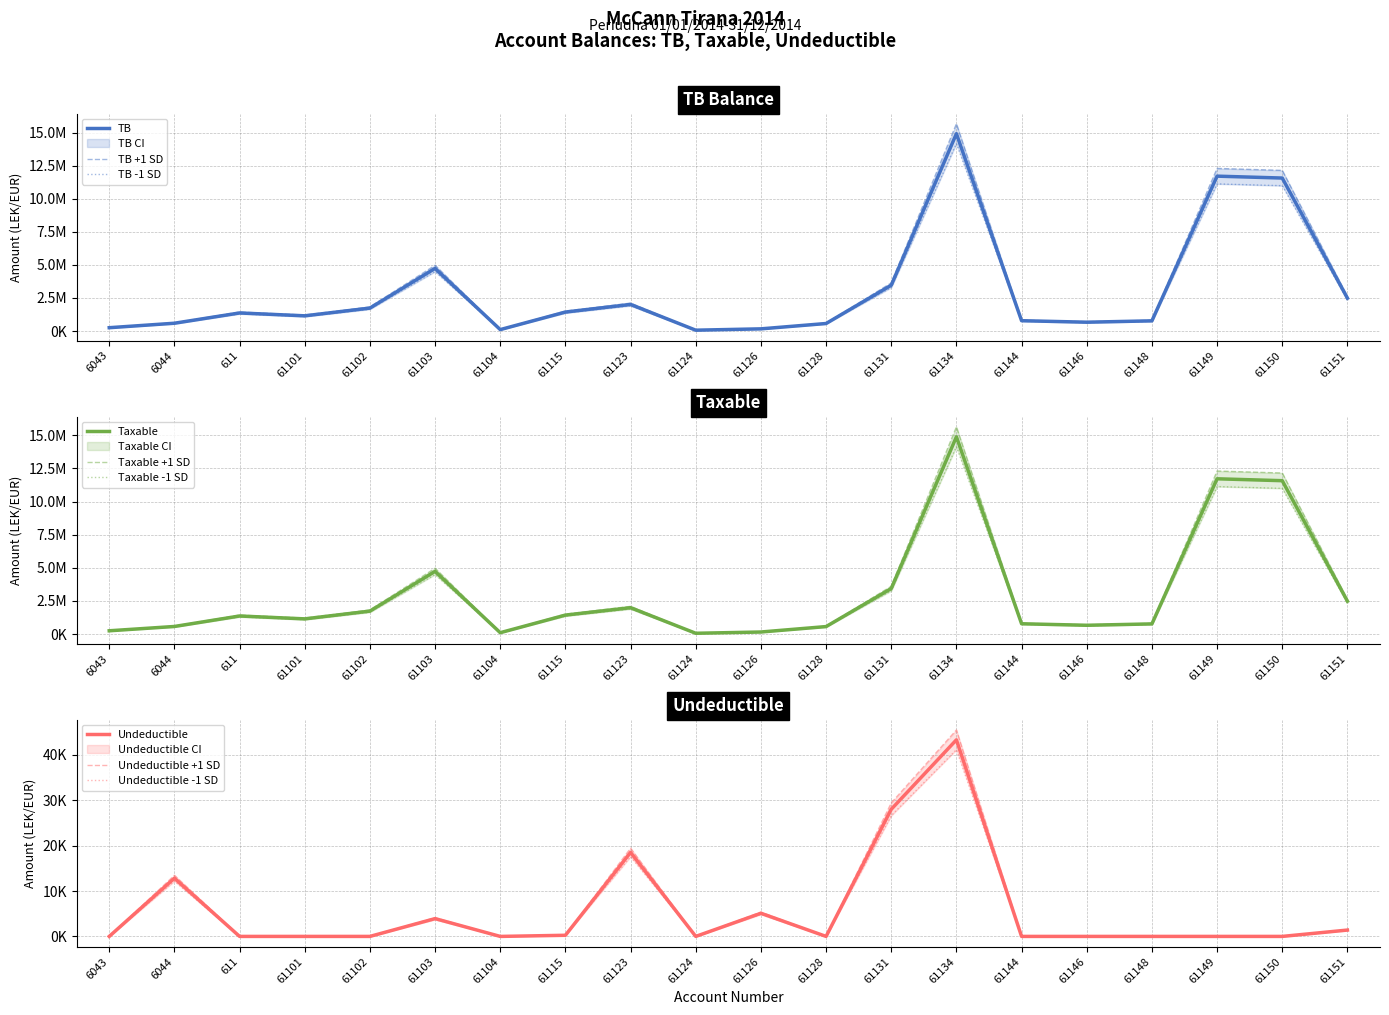

Rank the categories by Taxable value from lowest to highest.

61124, 61104, 61126, 6043, 61128, 6044, 61146, 61148, 61144, 61101, 611, 61115, 61102, 61123, 61151, 61131, 61103, 61150, 61149, 61134